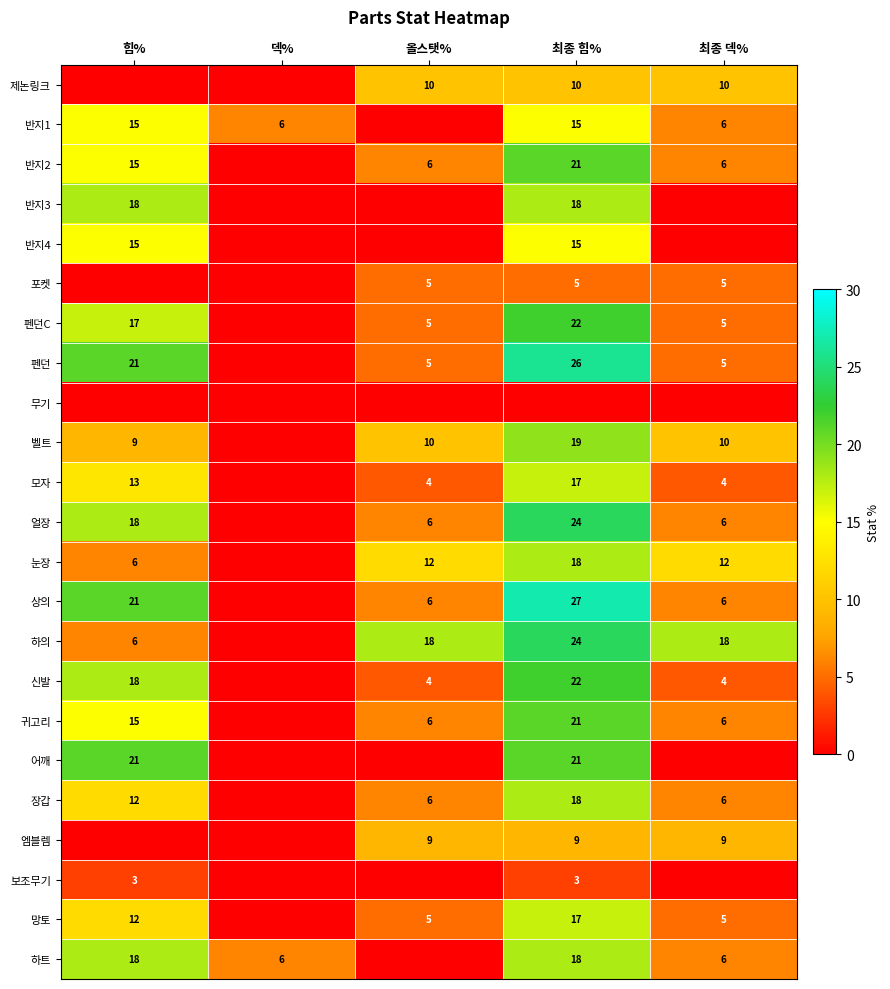

True or false: 상의 has a value of 6 at 올스탯%.

True